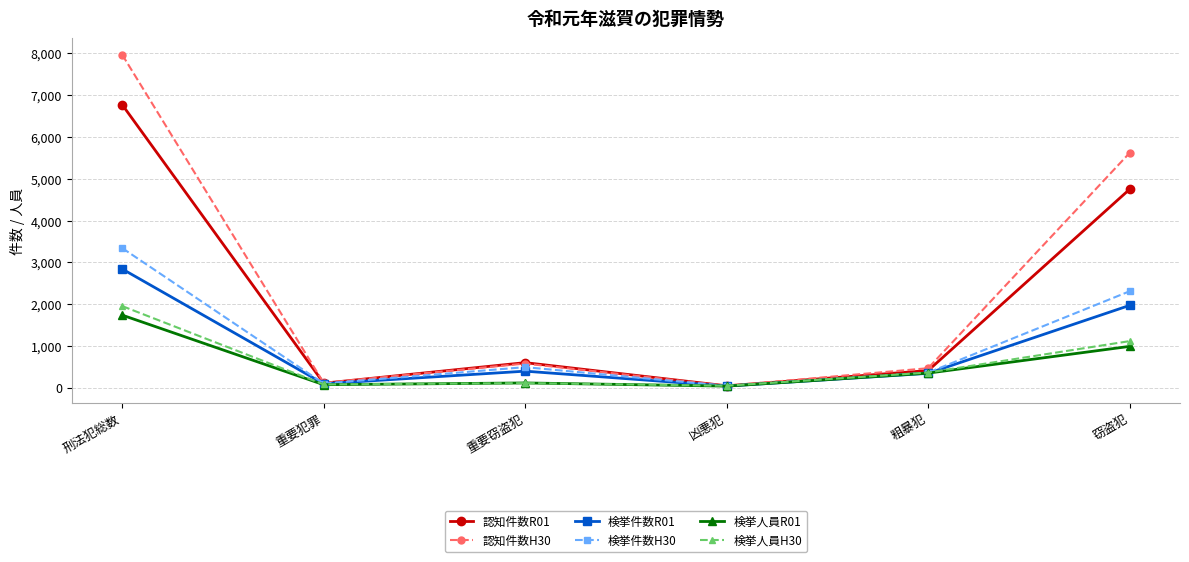

In 検挙人員R01, how many points are lower than both neighbors (excluding endpoints)?

2